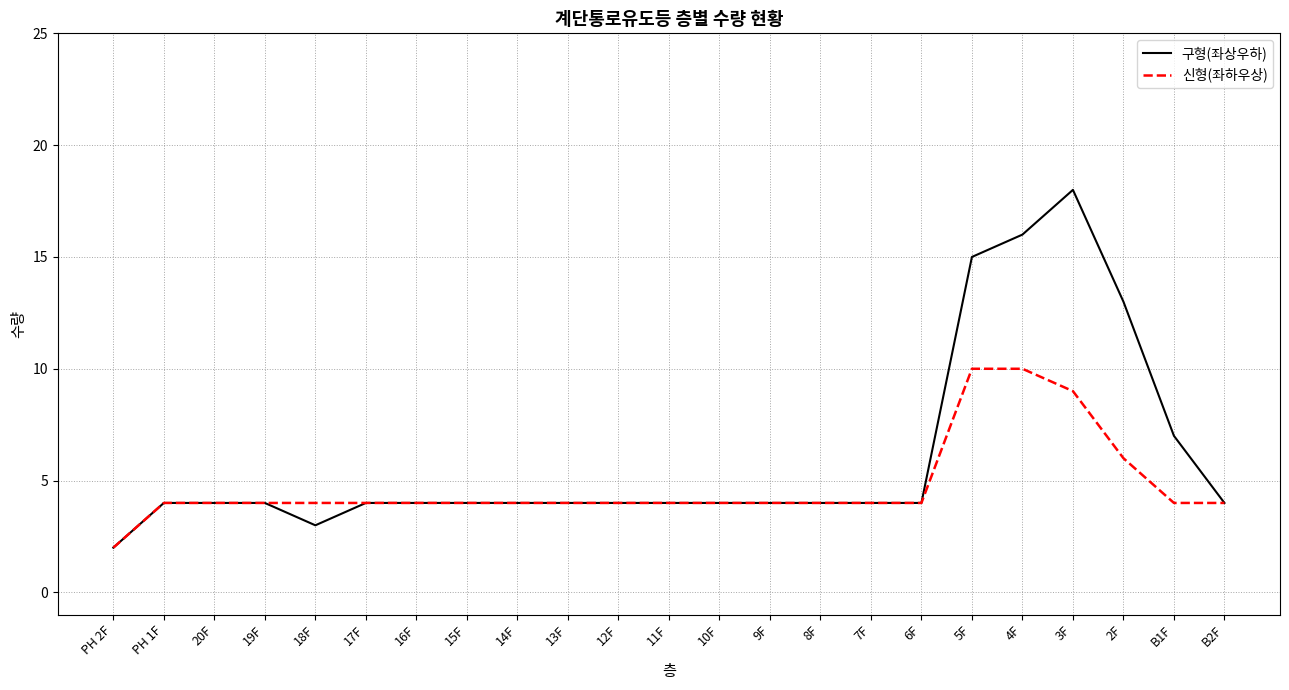

Rank the series by their average value, from highest to lowest.

구형(좌상우하), 신형(좌하우상)